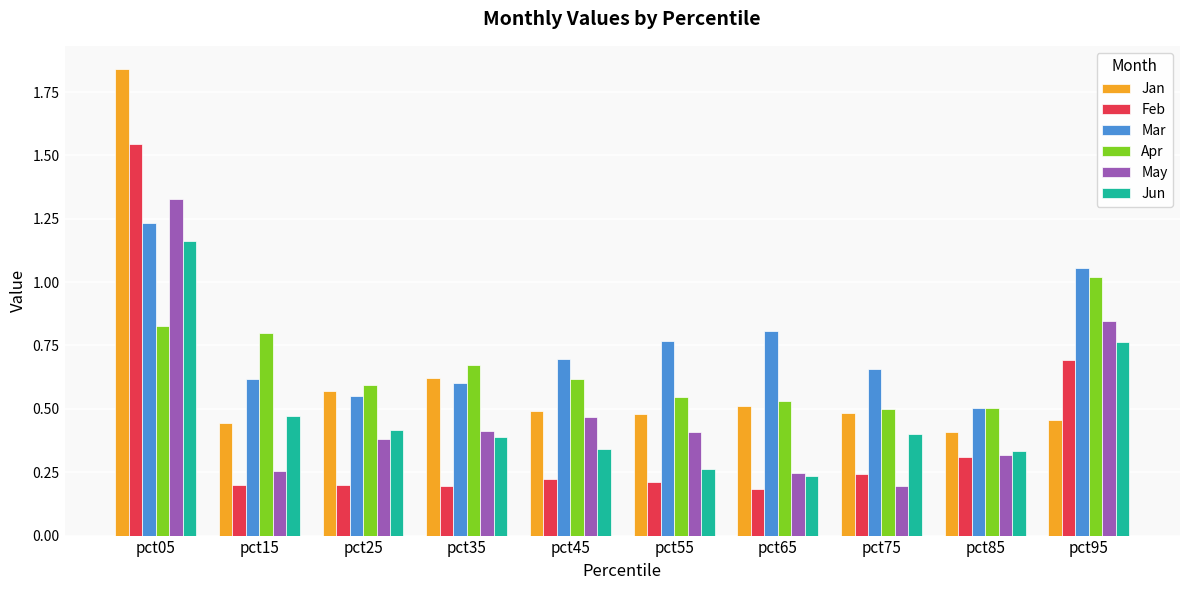

At which category does the chart reach its peak across all series?

pct05